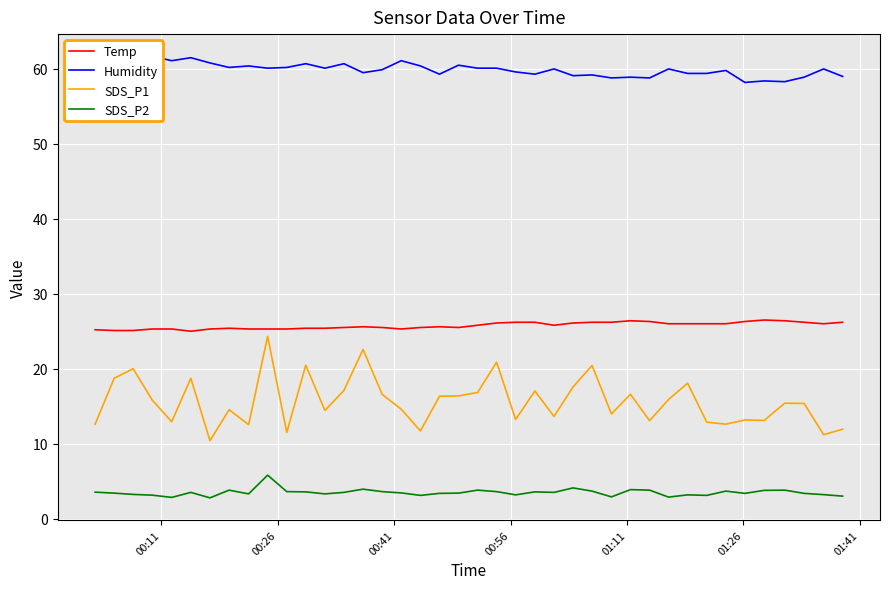

What is the minimum value for SDS_P1?

10.4